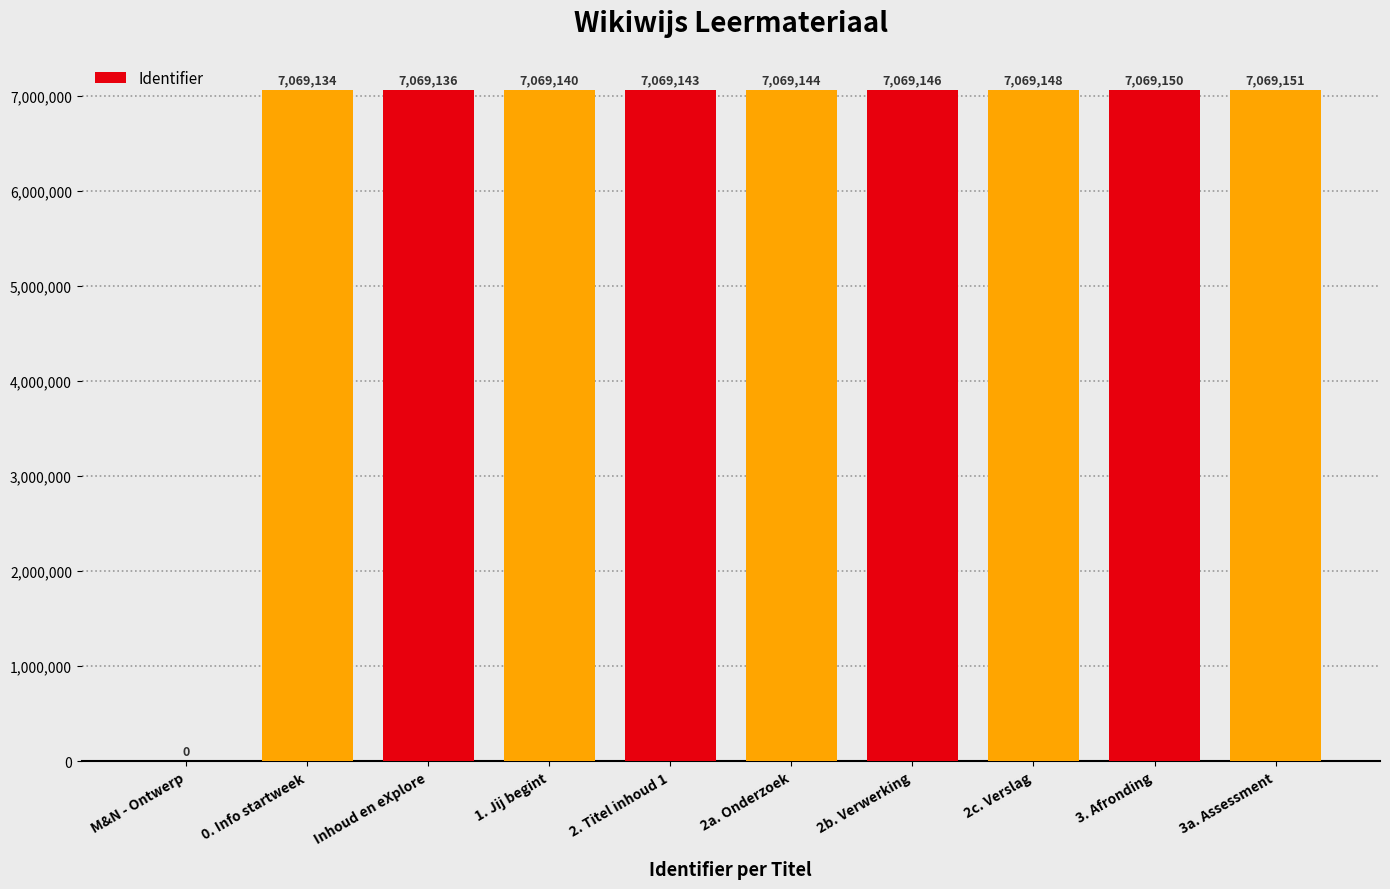

The chart shows a value of 11707720 at 2c. Verslag. True or false?

False